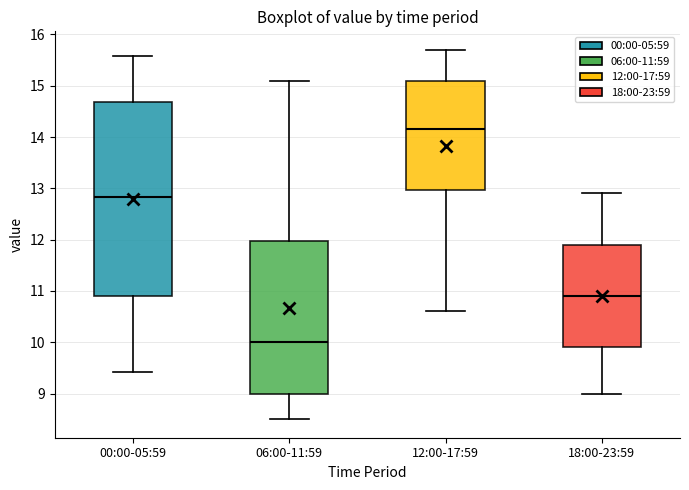

Reading left to right, transcribe this box plot: for each box, give where its median line is, the range the box spans, and where its two whiskers end, as read against the y-axis. The values are not printed on the chart, so give them approximately, as read against the axis.

00:00-05:59: median 12.8, box 10.9 to 14.7, whiskers 9.4 to 15.6
06:00-11:59: median 10.0, box 9.0 to 12.0, whiskers 8.5 to 15.1
12:00-17:59: median 14.2, box 13.0 to 15.1, whiskers 10.6 to 15.7
18:00-23:59: median 10.9, box 9.9 to 11.9, whiskers 9.0 to 12.9